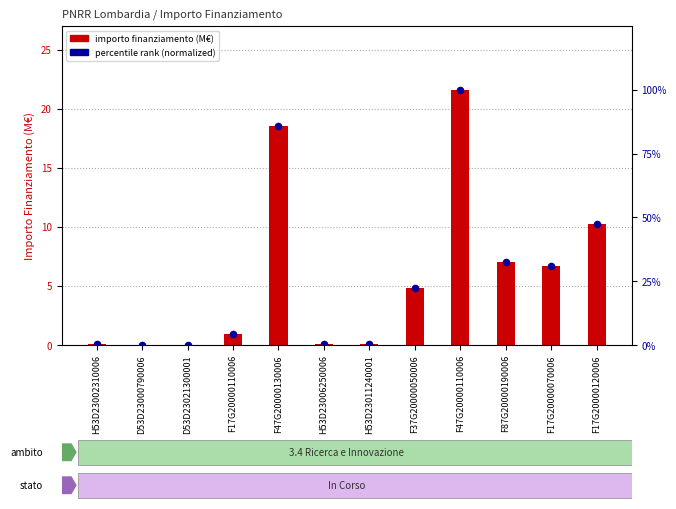

At which category is the sum across all series the highest?

F47G20000110006